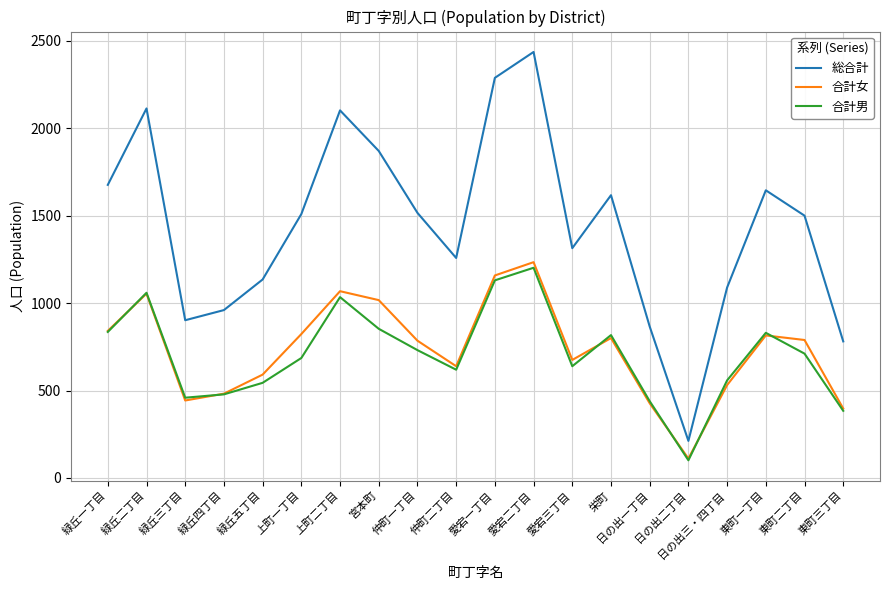

True or false: 総合計 has a value of 2288 at 愛宕一丁目.

True